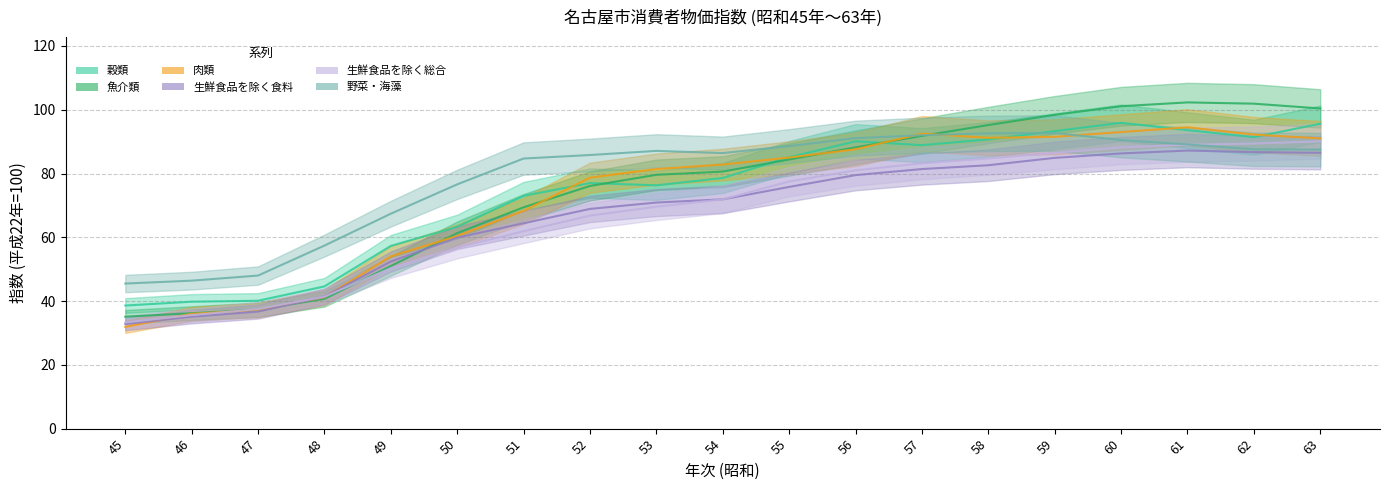

Reading right to left, what are all the values shown in this chart?

穀類: 63=95.6	62=91.4	61=93.6	60=95.9	59=93.3	58=90.7	57=88.9	56=90.1	55=85.1	54=78.6	53=76.3	52=77.0	51=73.0	50=63.3	49=57.3	48=44.6	47=40.1	46=39.8	45=38.6
魚介類: 63=100.4	62=101.9	61=102.3	60=101.1	59=98.4	58=95.2	57=91.8	56=88.2	55=84.4	54=80.6	53=79.6	52=76.1	51=69.4	50=61.3	49=51.0	48=40.7	47=37.3	46=36.2	45=35.1
肉類: 63=91.0	62=92.2	61=94.5	60=93.0	59=91.5	58=91.2	57=92.5	56=87.6	55=85.0	54=82.8	53=81.4	52=78.7	51=68.3	50=60.4	49=54.0	48=41.2	47=37.2	46=36.0	45=31.9
生鮮食品を除く食料: 63=86.5	62=86.7	61=87.2	60=86.3	59=84.9	58=82.6	57=81.4	56=79.5	55=75.8	54=71.9	53=70.9	52=68.9	51=64.4	50=59.9	49=52.4	48=41.4	47=36.7	46=35.1	45=32.8
生鮮食品を除く総合: 63=90.1	62=89.4	61=89.0	60=88.2	59=86.5	58=84.7	57=83.2	56=81.0	55=77.5	54=71.9	53=69.6	52=66.8	51=61.9	50=56.8	49=50.3	48=41.4	47=37.5	46=35.6	45=33.3
野菜・海藻: 63=87.5	62=87.6	61=89.1	60=90.5	59=92.7	58=92.6	57=92.0	56=91.1	55=88.6	54=86.4	53=87.1	52=85.8	51=84.7	50=76.6	49=67.4	48=57.4	47=48.0	46=46.4	45=45.5